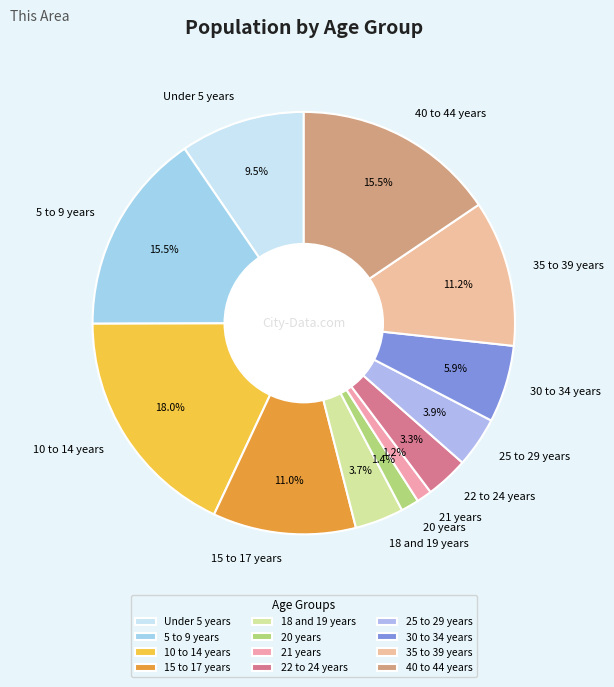

To the nearest percent, what is the difference between the 15 to 17 years and 30 to 34 years slice percentages?

5%